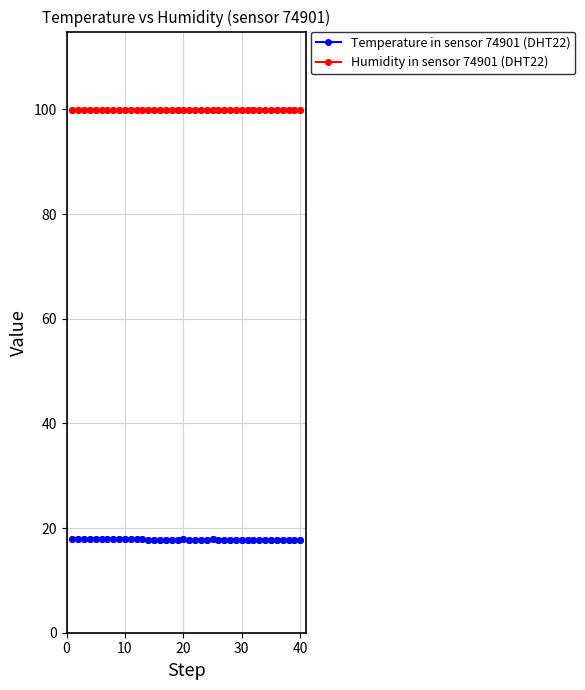

Which series has the largest total across all categories?

Humidity in sensor 74901 (DHT22)